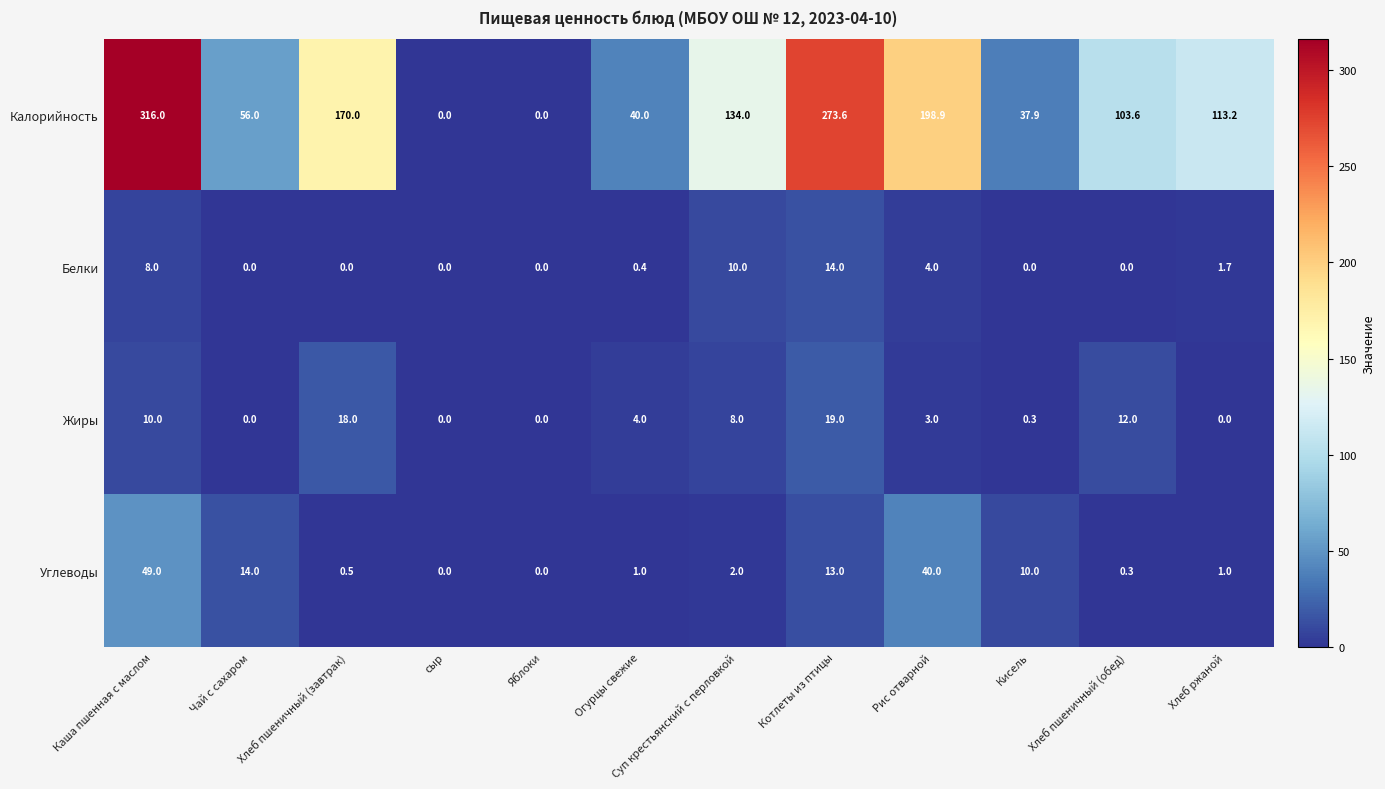

What is the sum of all Белки values?

38.1